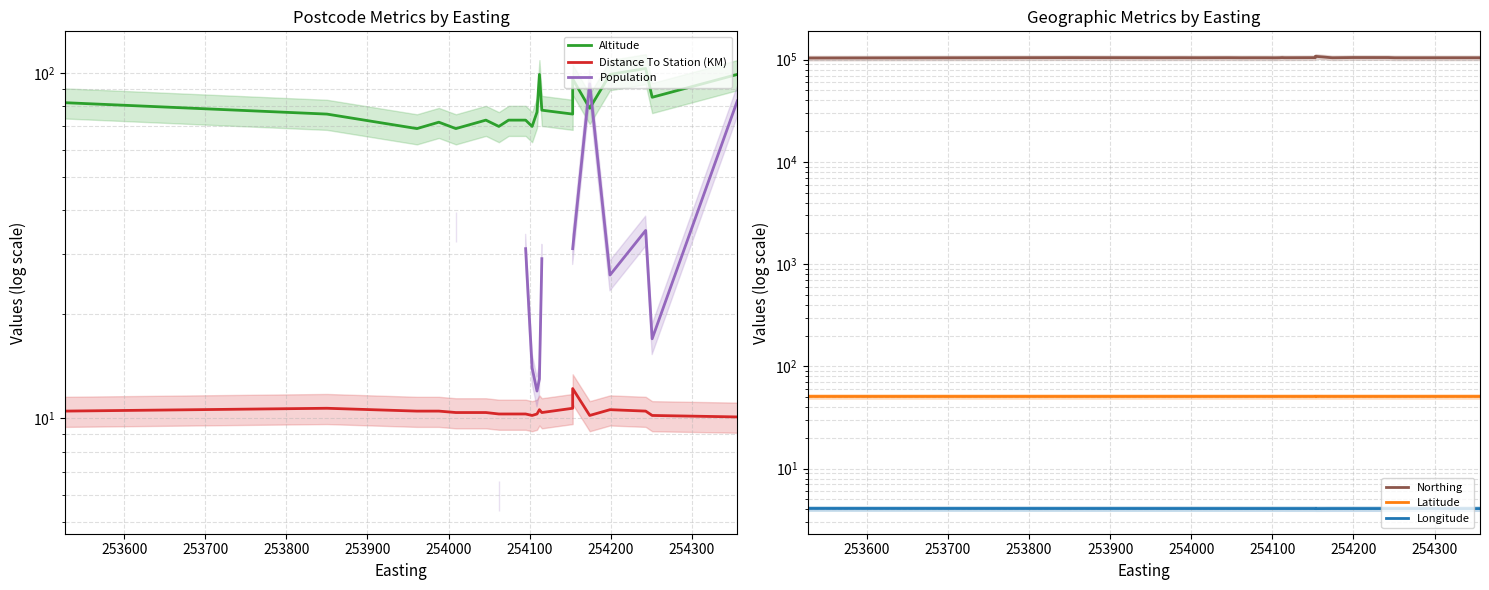

True or false: Longitude and Latitude intersect in this chart.

False